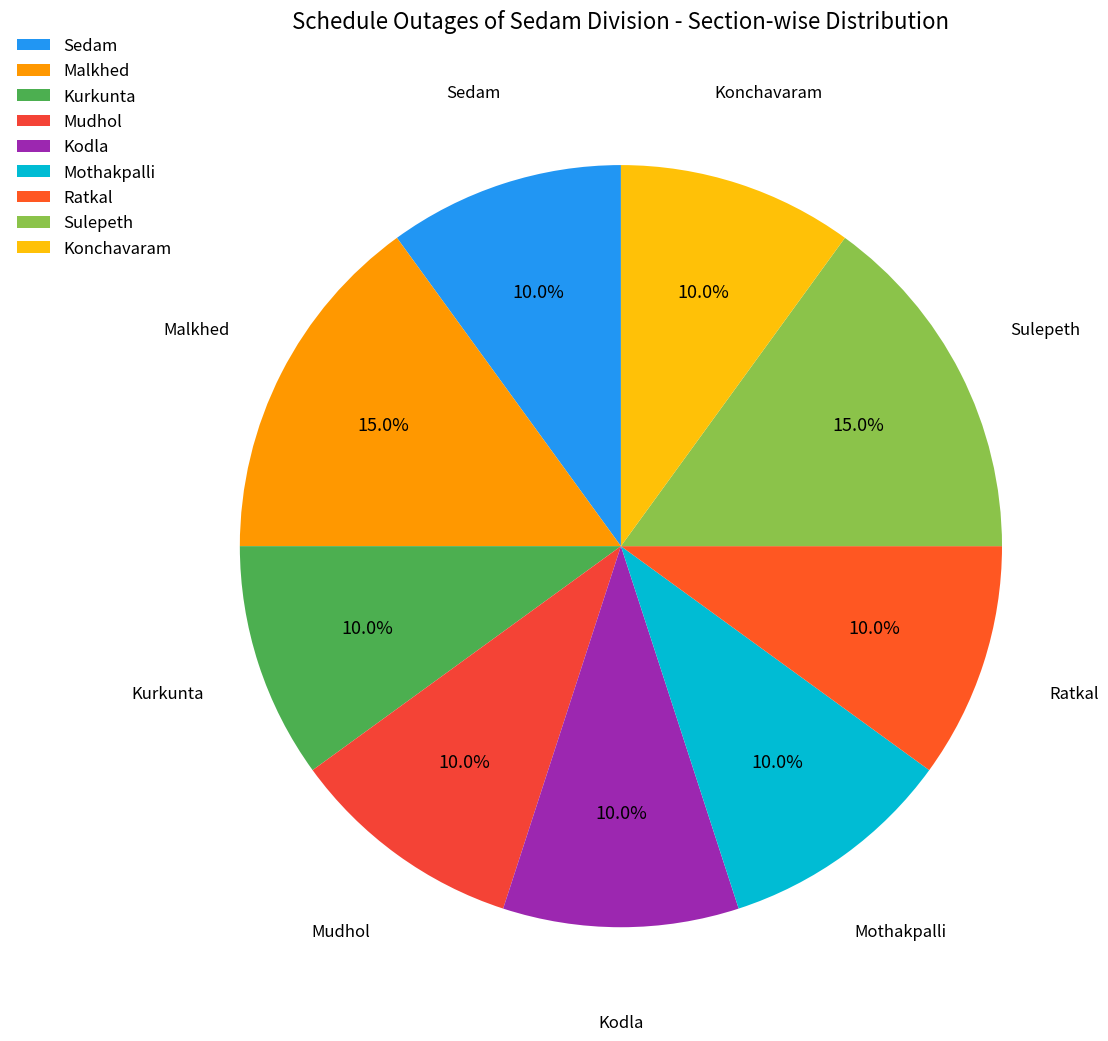

What is the ratio of the value at Konchavaram to the value at Mudhol?

1.0